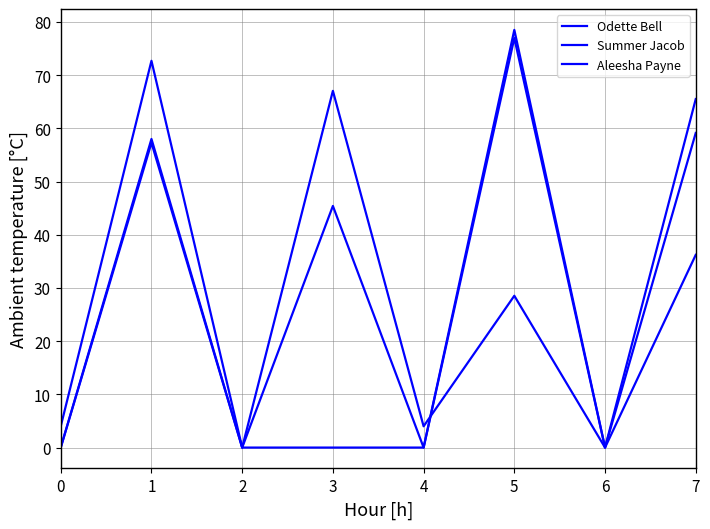

How many values in the Odette Bell series are below 28?

4